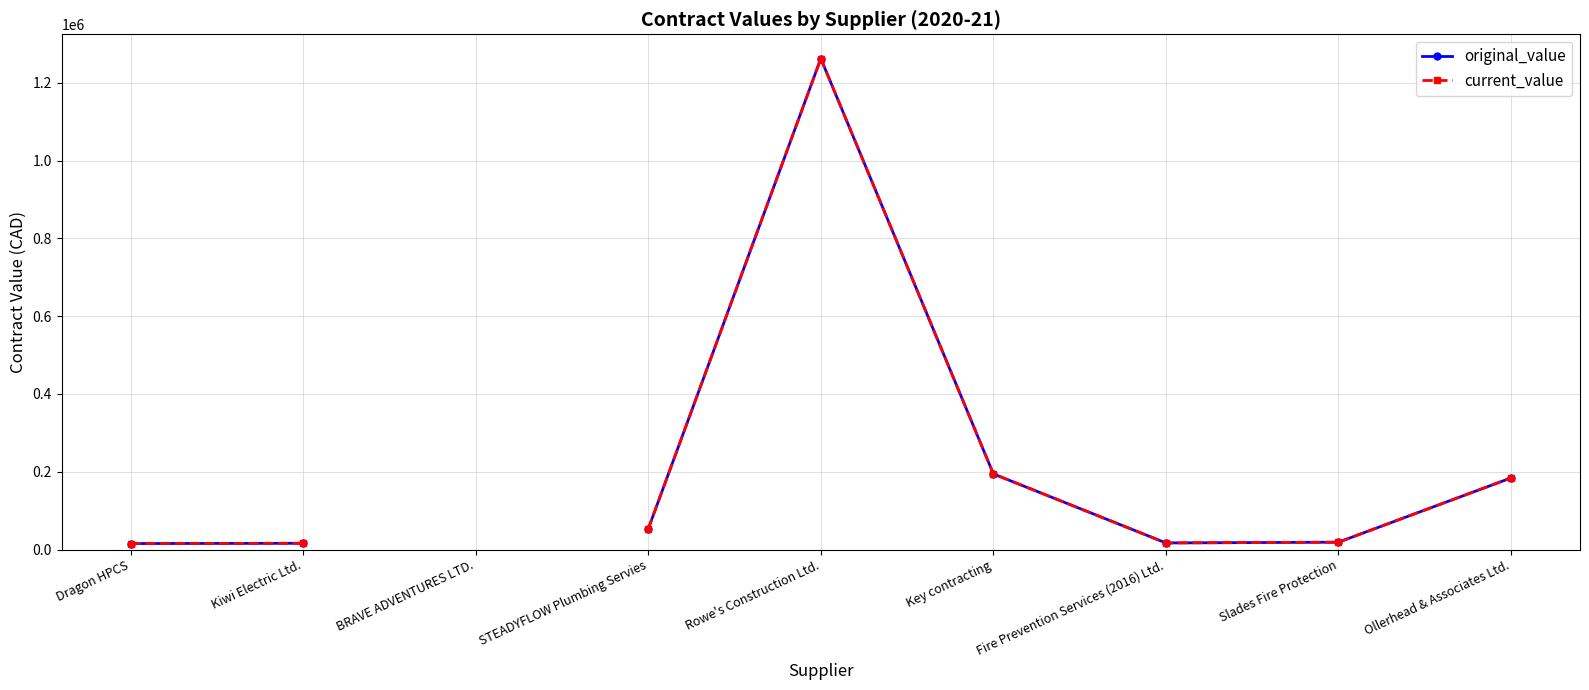

At how many categories does at least one series exceed 859335?

1